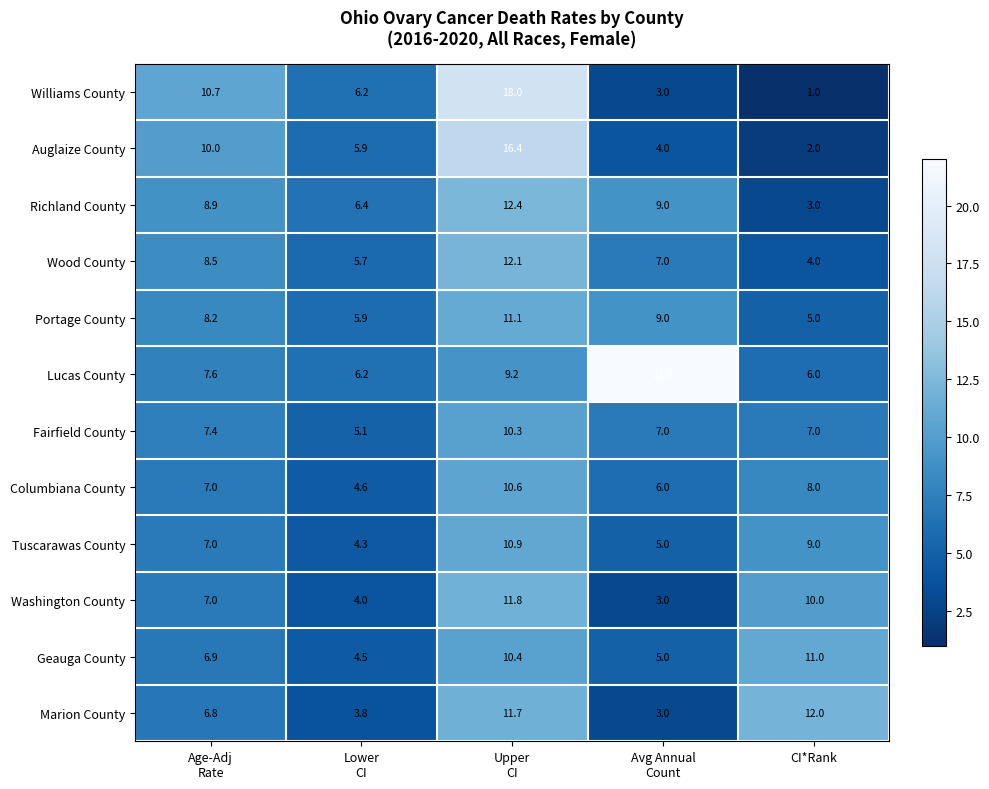

What is the smallest value displayed?

1.0